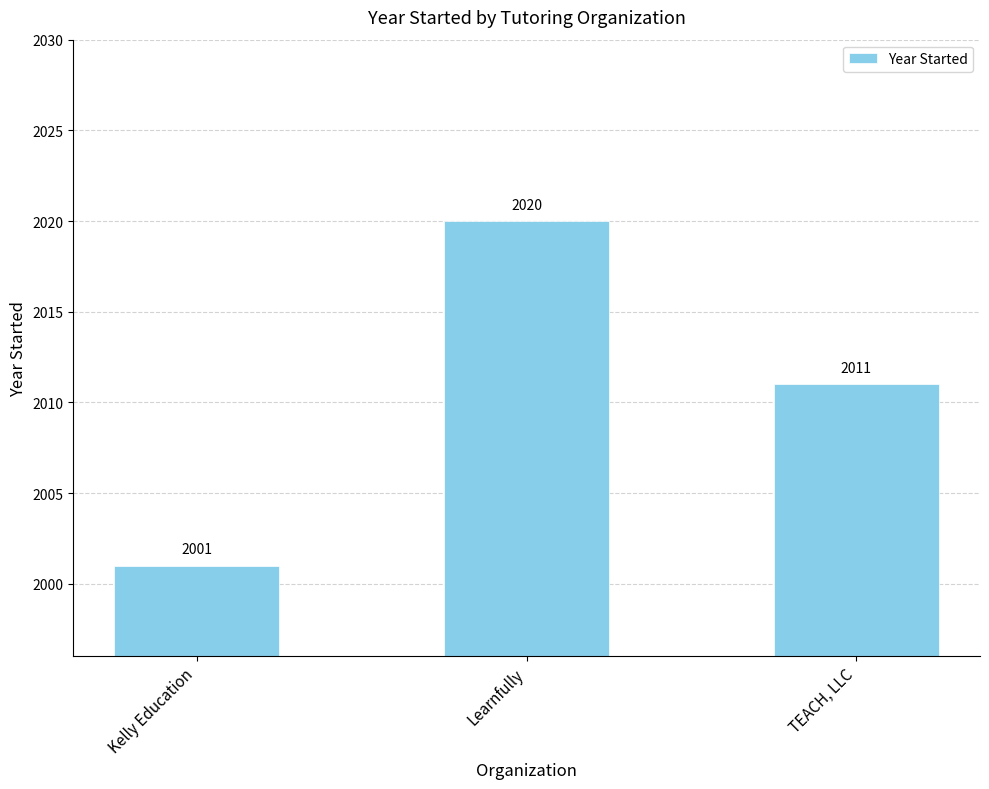

What value does the data have at TEACH, LLC, to the nearest 10?

2010